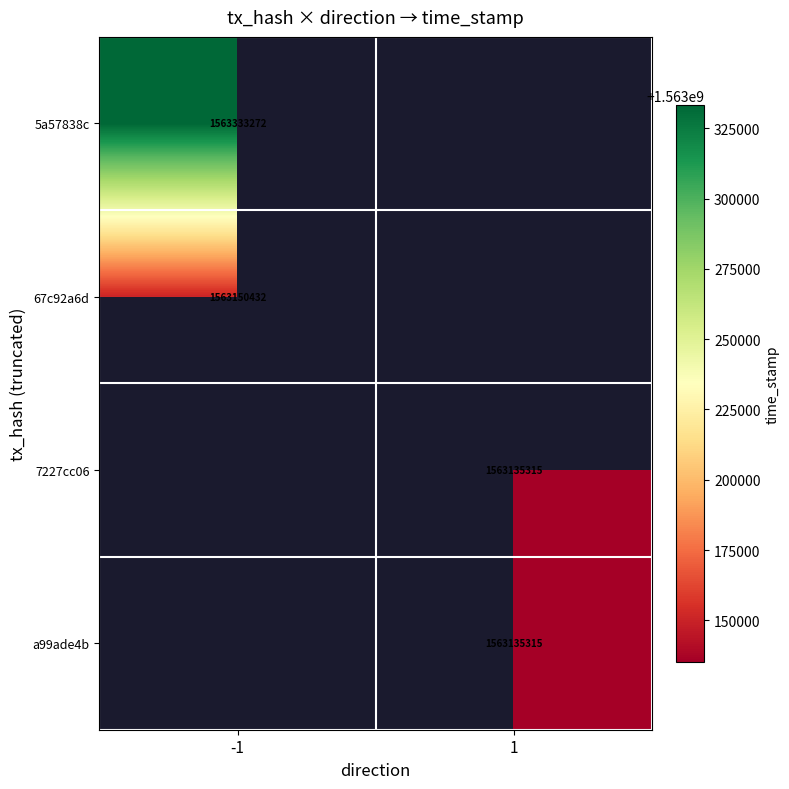

The a99ade4b series shows 1563135315 at 1. True or false?

True